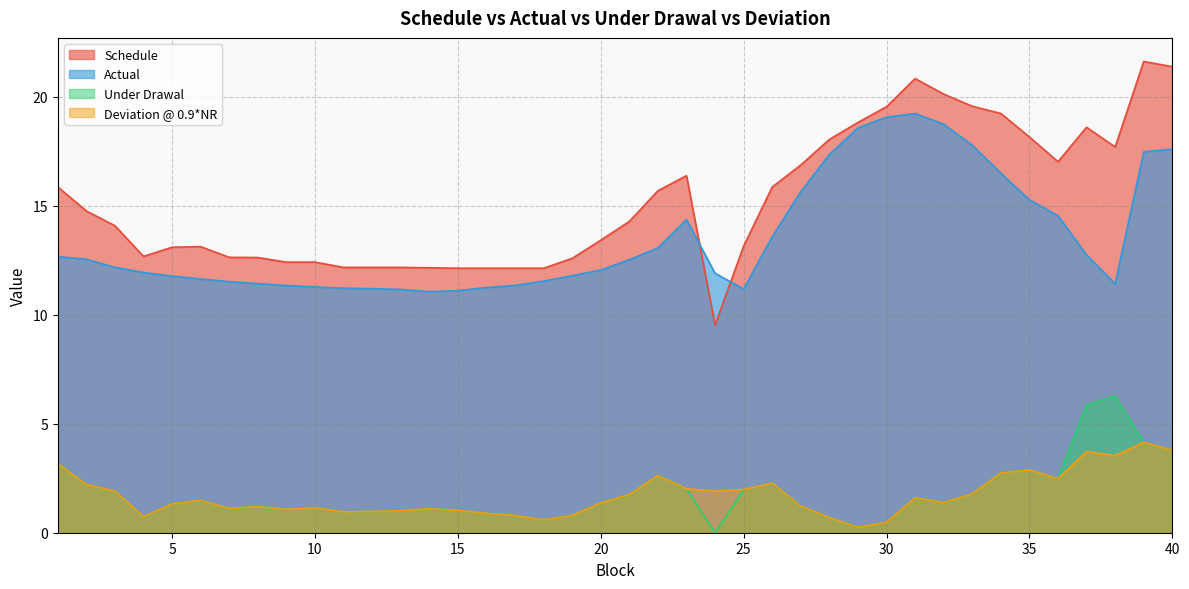

Where is Deviation @ 0.9*NR nearest to the value 2?

23